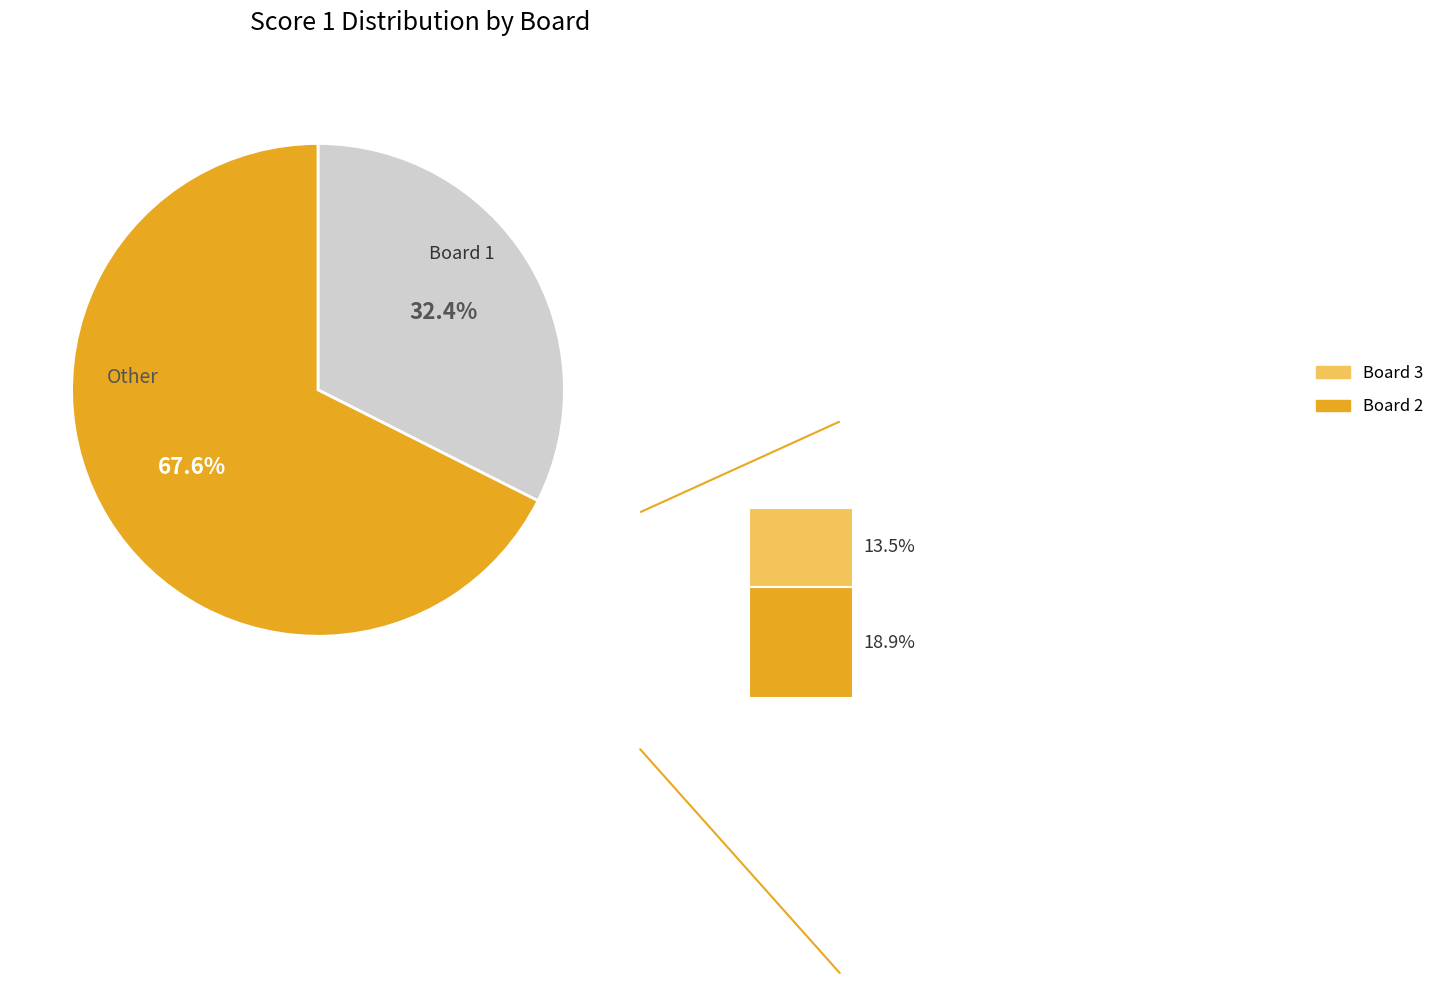

Is it true that Board 3 is 14% of the pie?

True